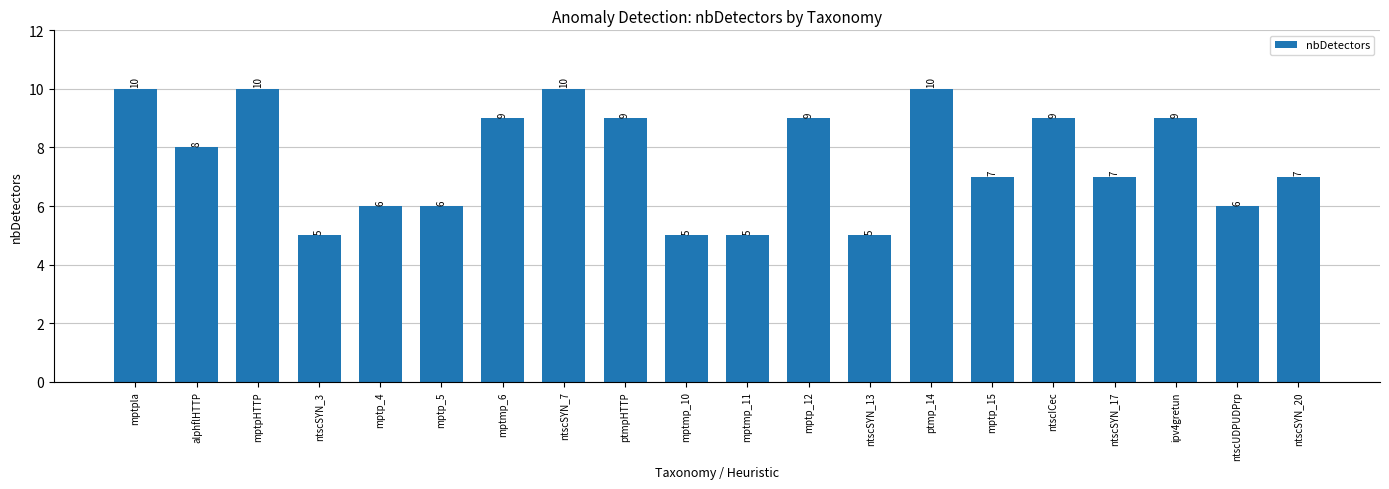

What is the sum of all values?

152